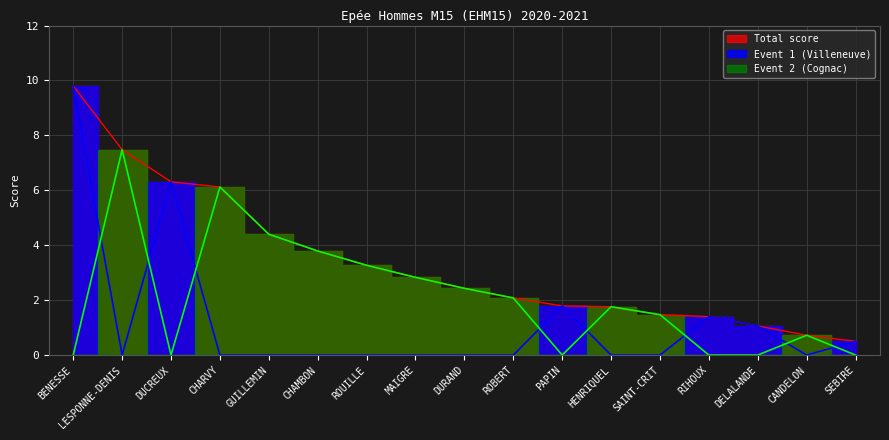

What is the approximate value of Total score at ROBERT?

2.1